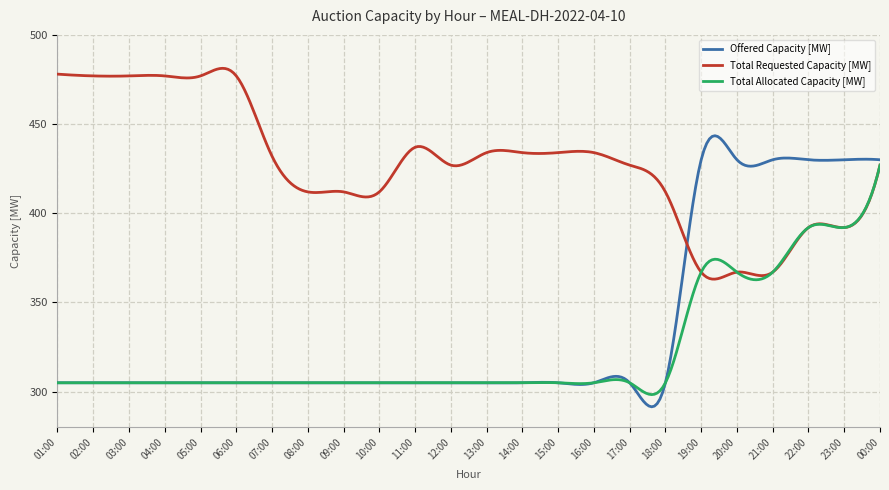

What is the difference between the second highest and second lowest values in the Total Requested Capacity [MW] series?

118.0